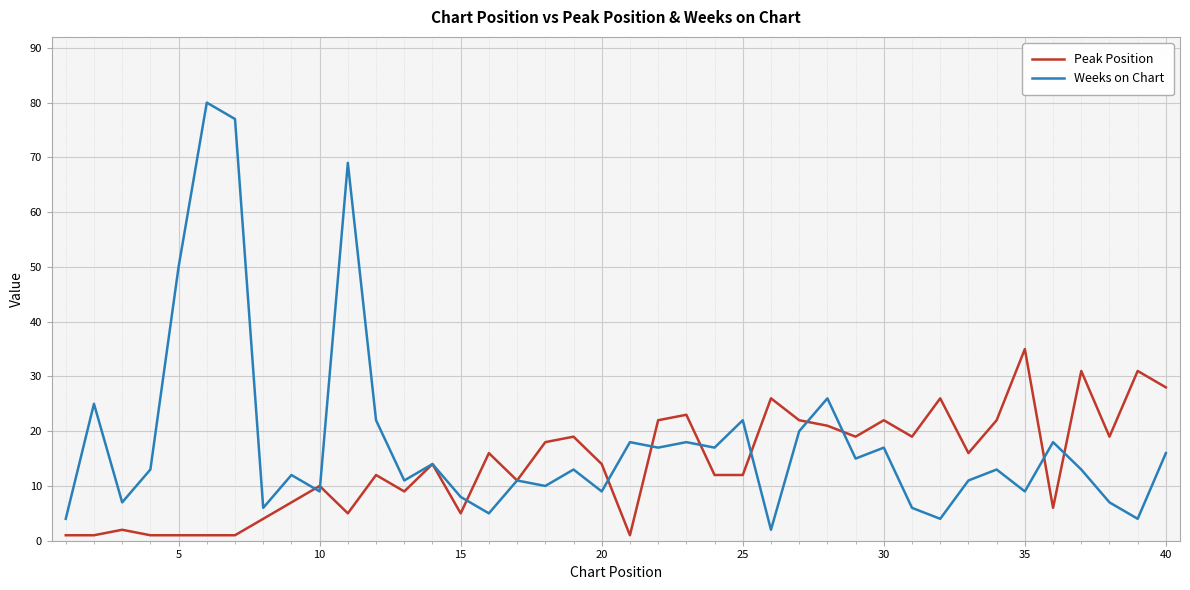

What is the maximum value for Weeks on Chart?

80